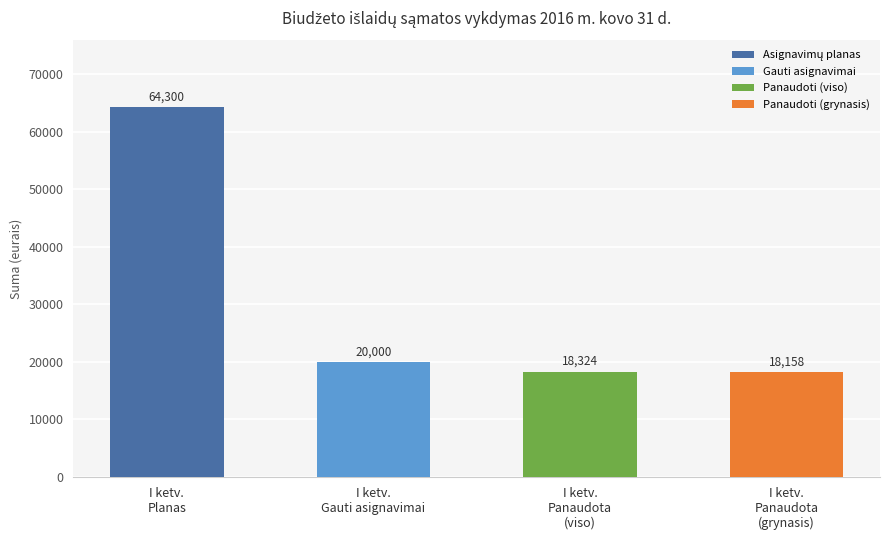

Count the number of categories in the chart.

4